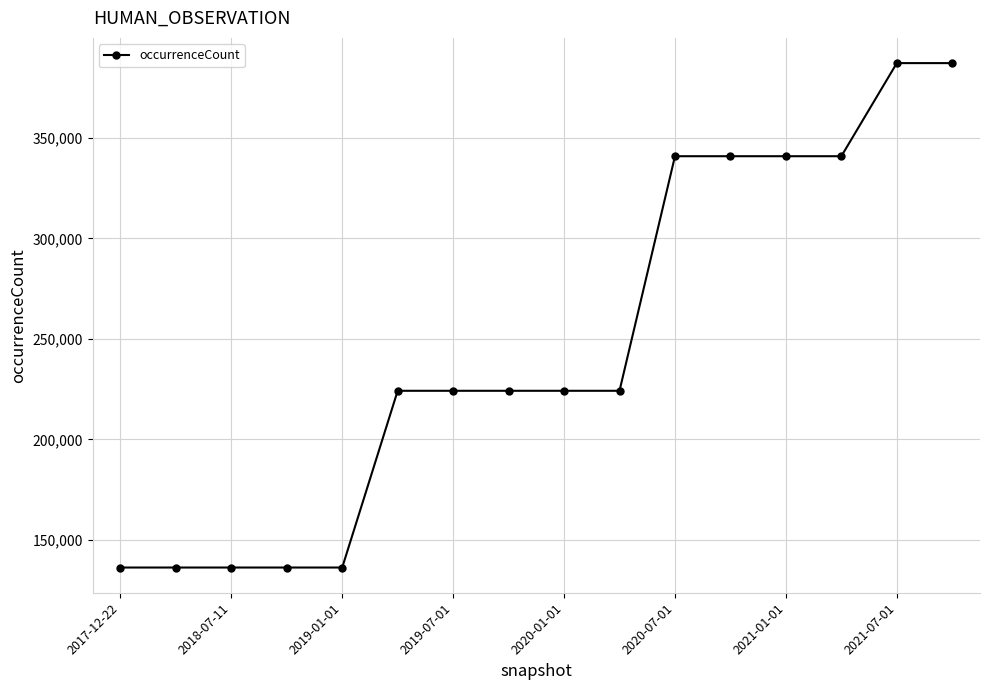

What is the value of the 15th point from the left?

387263